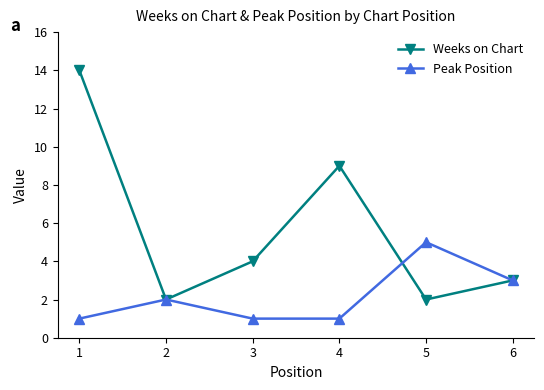

At which label does Weeks on Chart reach its peak?

1